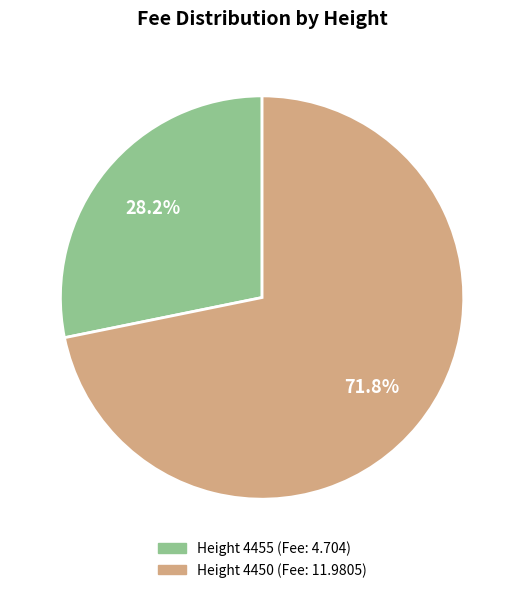

How many slices are in this pie chart?

2